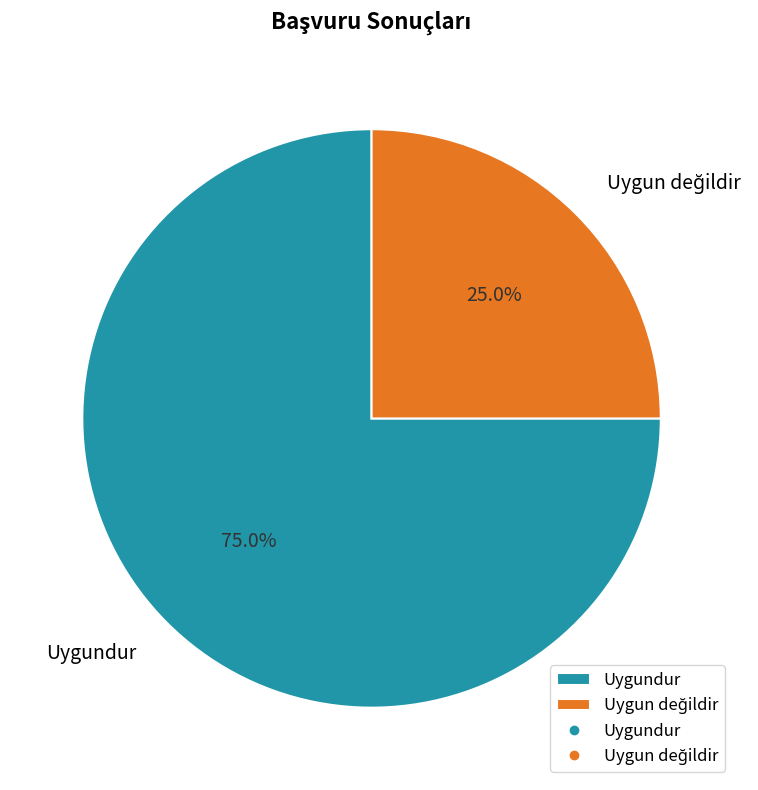

How many segments does this pie chart have?

2